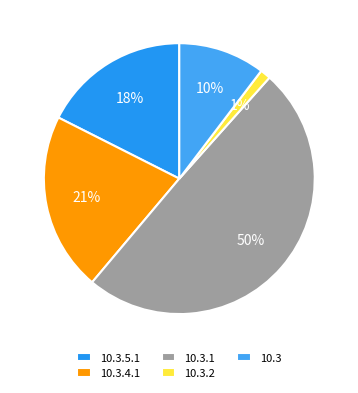

How many segments does this pie chart have?

5